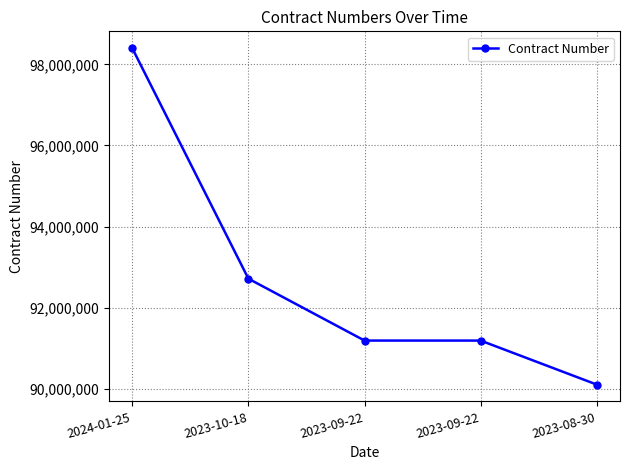

Count the number of categories in the chart.

5